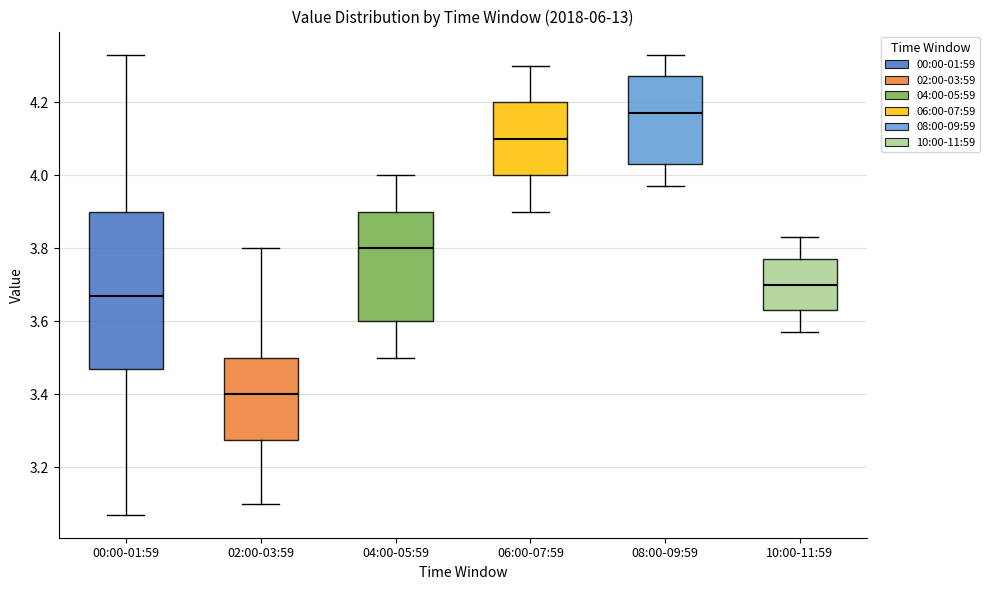

Where is the lower edge of the box for 04:00-05:59 on the y-axis? The values are not printed on the chart, so give them approximately, as read against the axis.

3.60